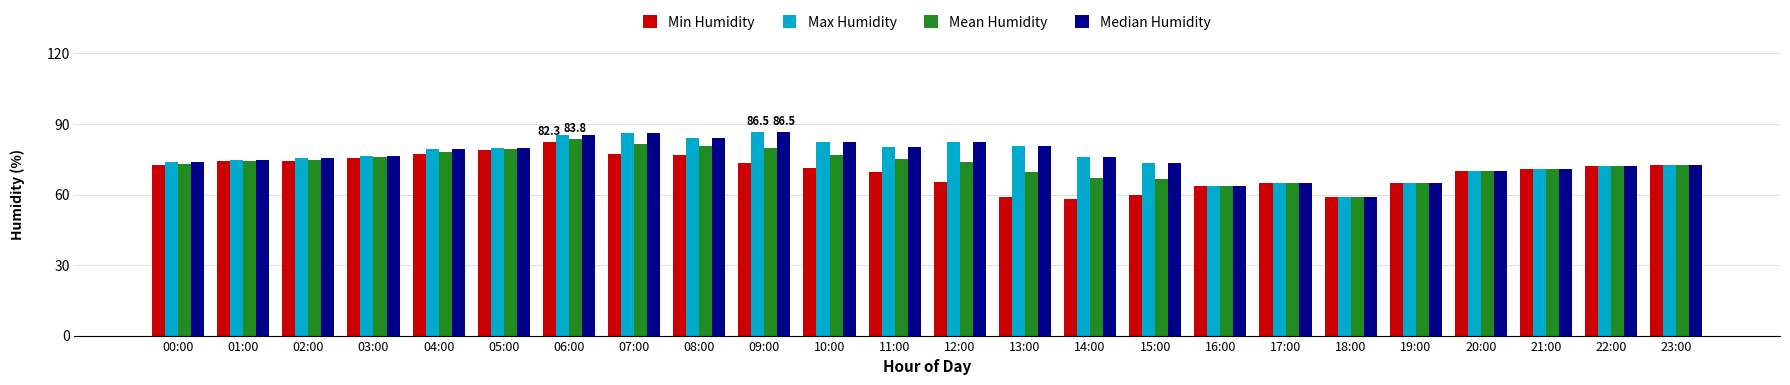

What value does the Max Humidity series have at 10:00?

82.4